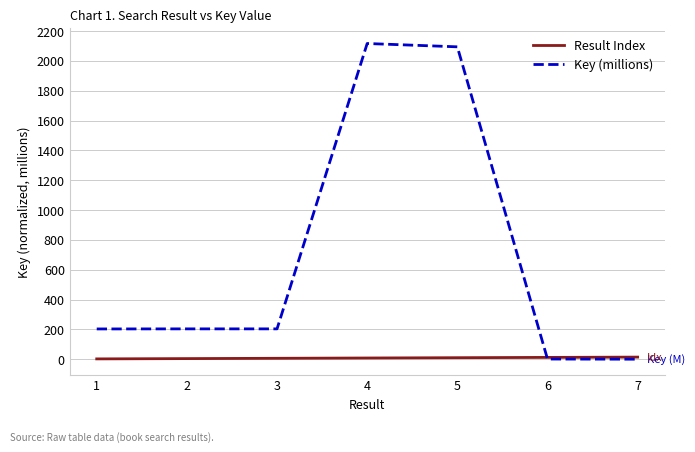

Which category has the highest value across all series?

4